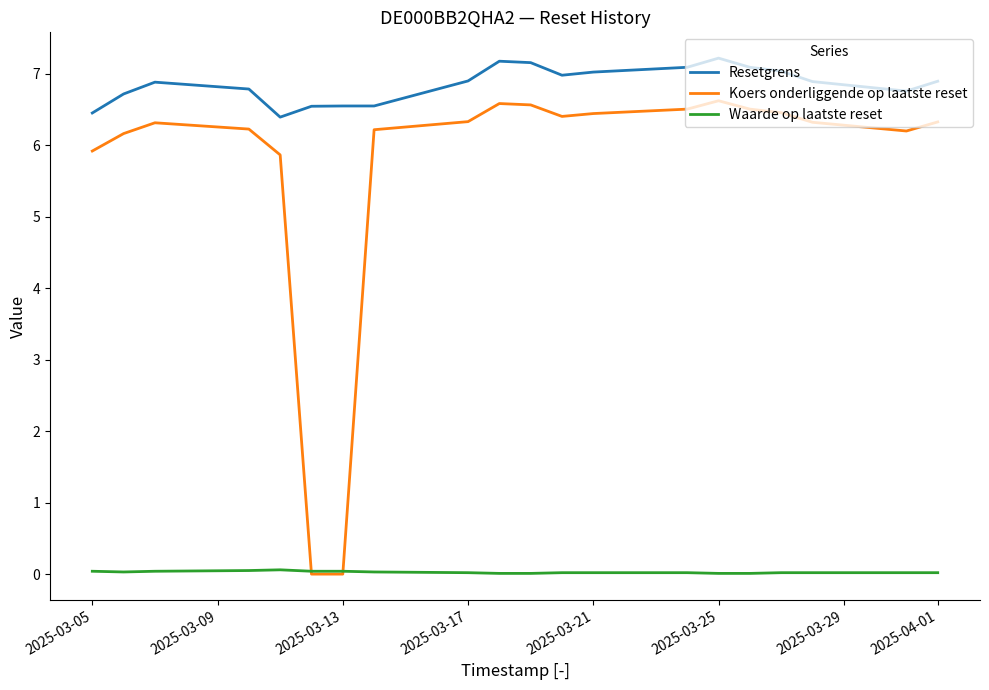

Which series has the largest range (max minus min)?

Koers onderliggende op laatste reset